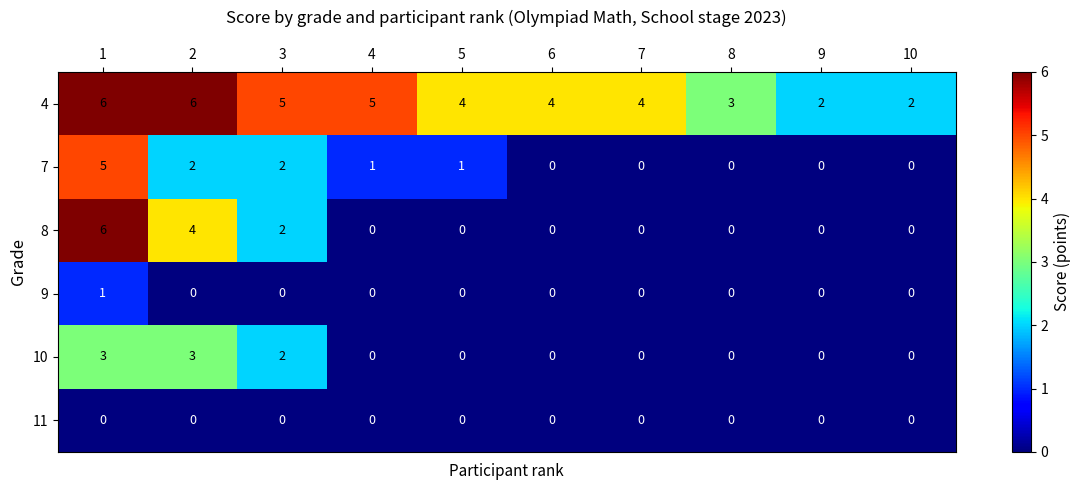

What is the highest value of the 7 series?

5